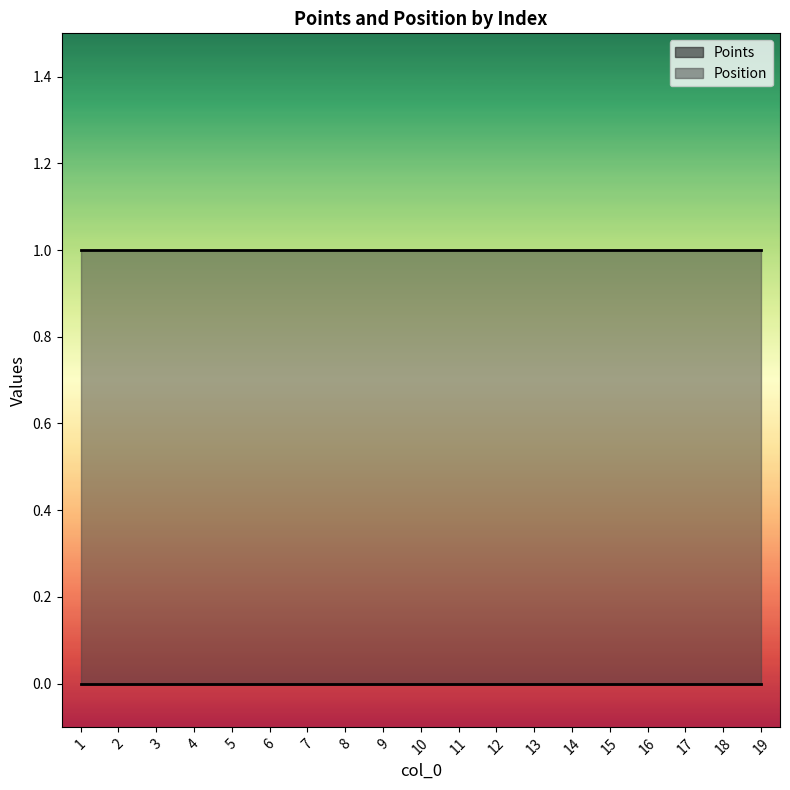

Reading left to right, transcribe all the data shown in this chart.

Points: 1=0	2=0	3=0	4=0	5=0	6=0	7=0	8=0	9=0	10=0	11=0	12=0	13=0	14=0	15=0	16=0	17=0	18=0	19=0
Position: 1=1	2=1	3=1	4=1	5=1	6=1	7=1	8=1	9=1	10=1	11=1	12=1	13=1	14=1	15=1	16=1	17=1	18=1	19=1